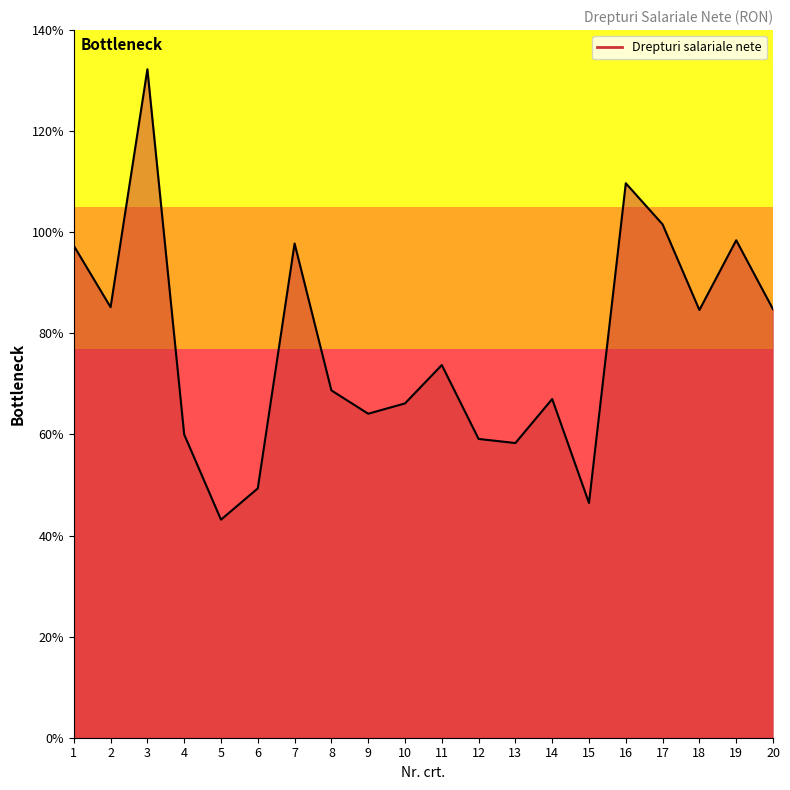

Reading left to right, what are all the values shown in this chart?

9734	8518	13225	6000	4314	4933	9778	6872	6410	6614	7373	5911	5830	6701	4644	10970	10156	8462	9842	8477